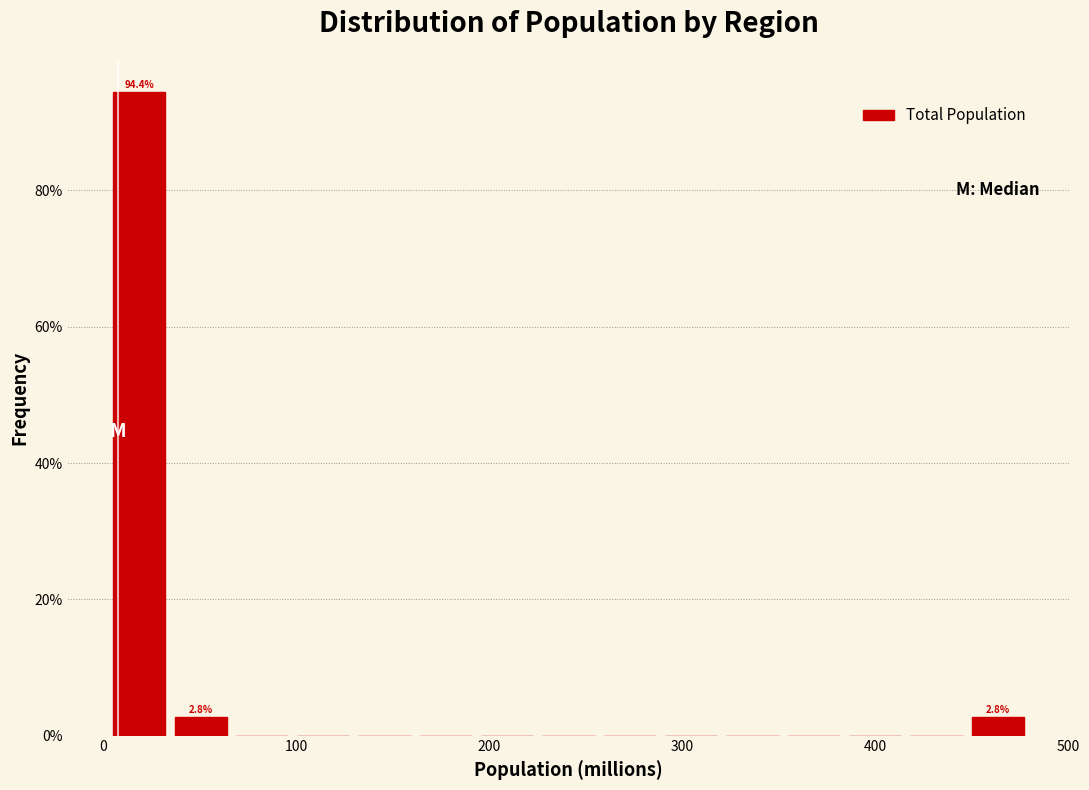

Around what value on the x-axis is the tallest bar? Give the approximate position of its centre, as read against the axis.

20